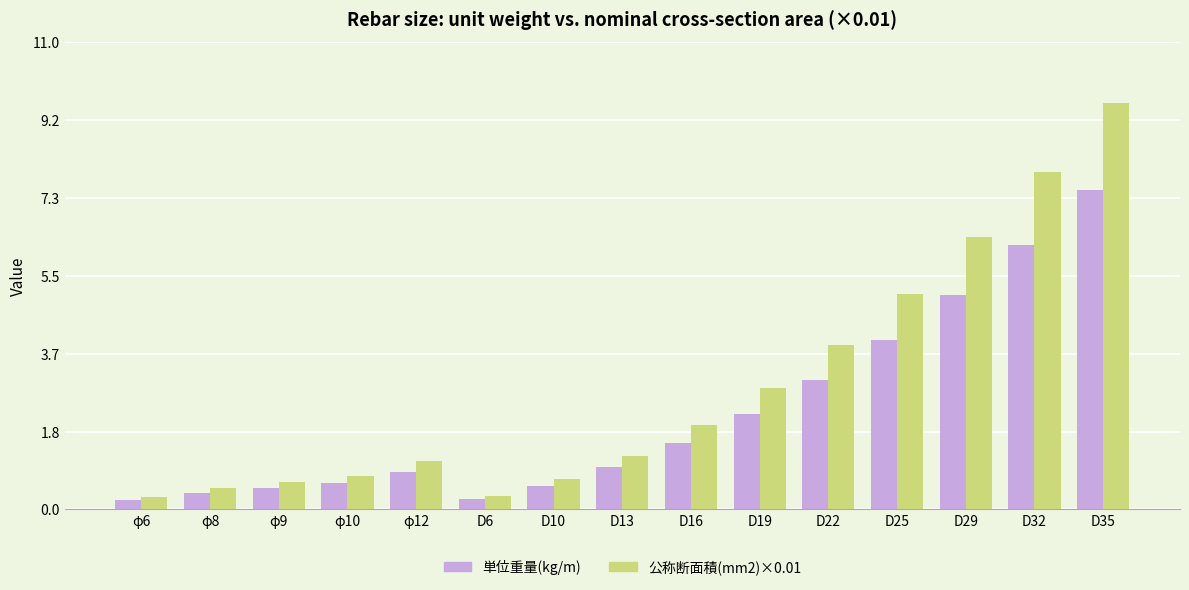

How many bars are there in each group?

2